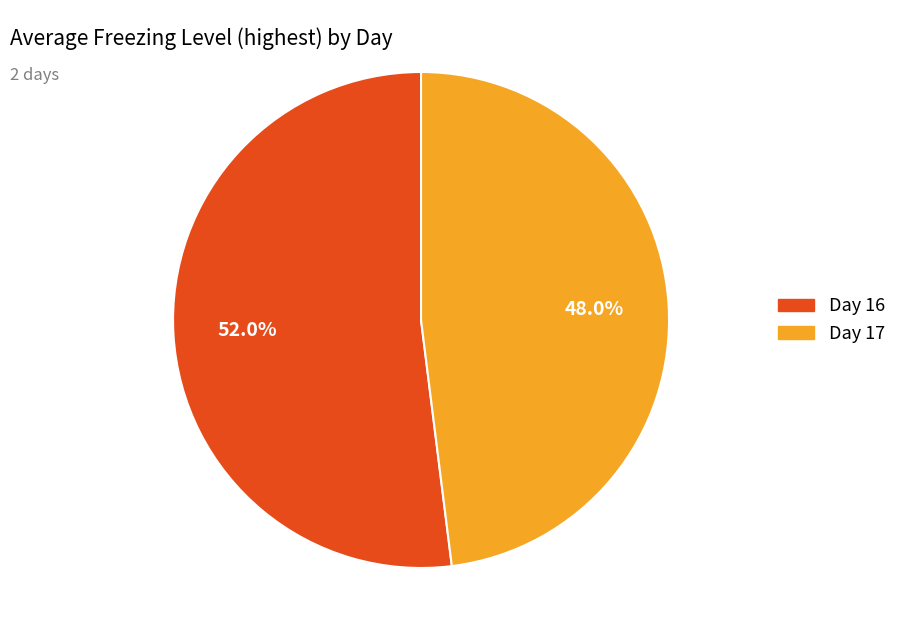

Does any single category account for the majority?

Yes